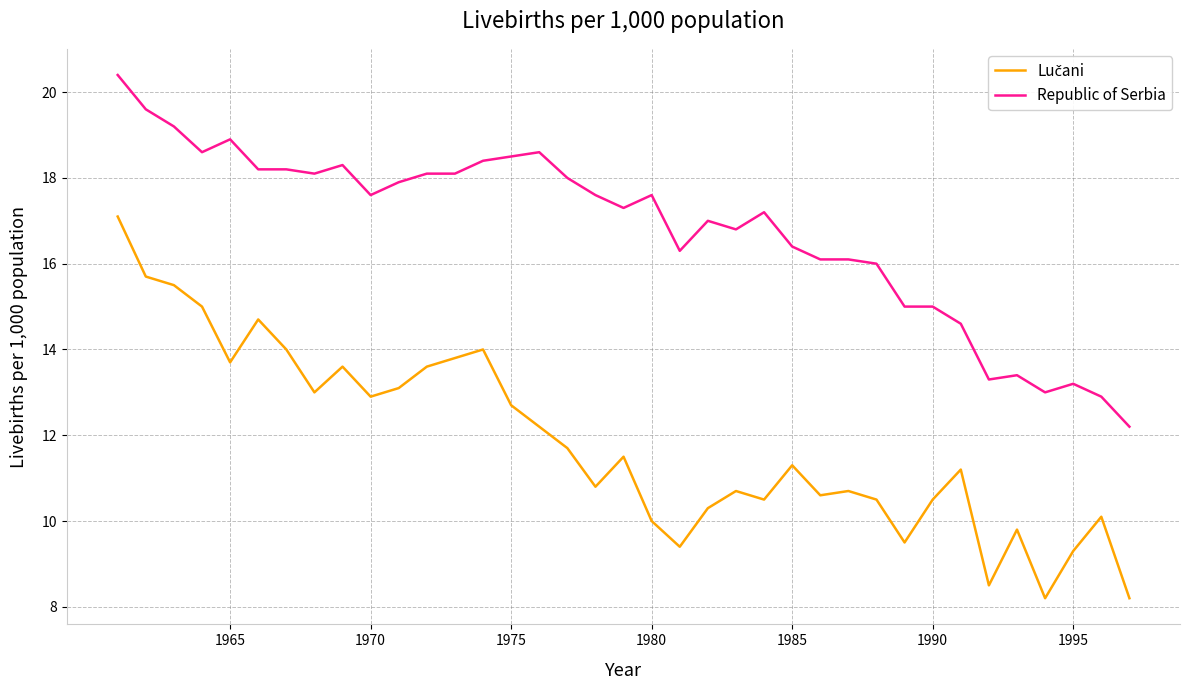

Which series has the largest total across all categories?

Republic of Serbia